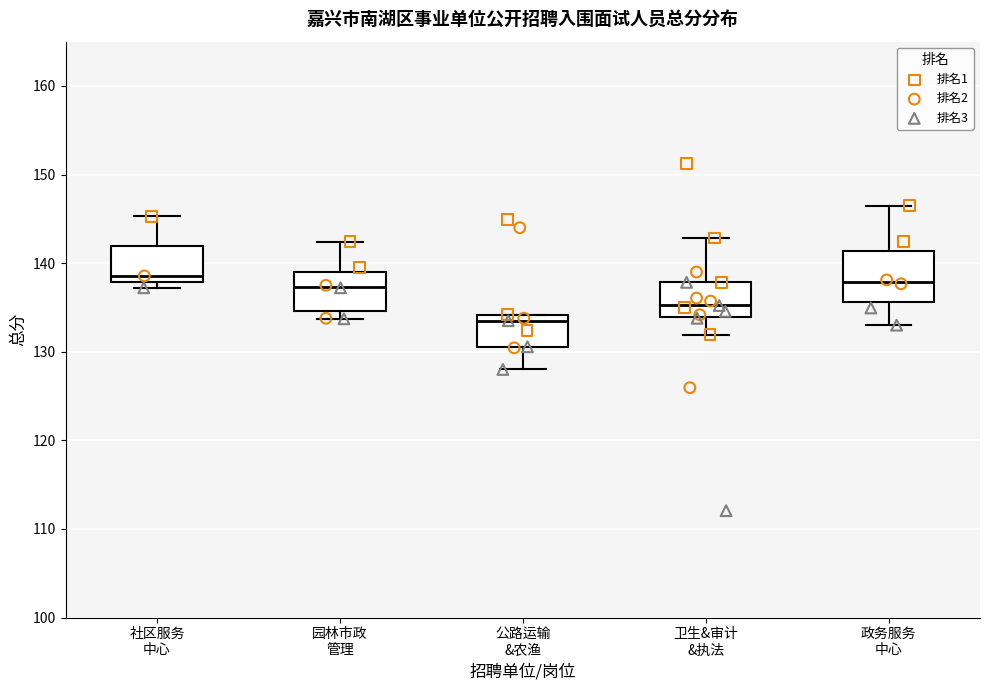

Reading left to right, transcribe this box plot: for each box, give where its median line is, the range the box spans, and where its two whiskers end, as read against the y-axis. The values are not printed on the chart, so give them approximately, as read against the axis.

社区服务 中心: median 139, box 138 to 142, whiskers 137 to 145
园林市政 管理: median 137, box 135 to 139, whiskers 134 to 142
公路运输 &农渔: median 134 (just below the box's upper edge), box 131 to 134, whiskers 128 to 134
卫生&审计 &执法: median 135, box 134 to 138, whiskers 132 to 143
政务服务 中心: median 138, box 136 to 141, whiskers 133 to 147